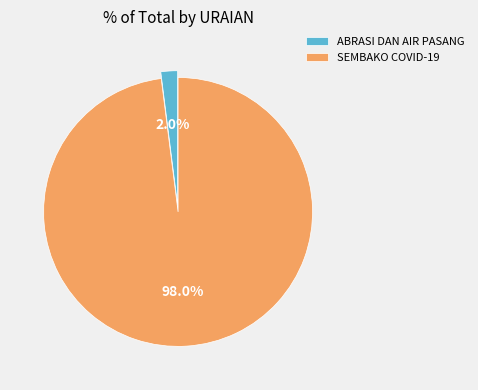

How many slices are in this pie chart?

2